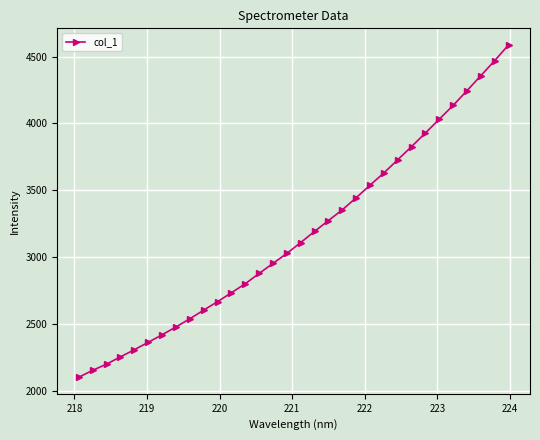

What is the smallest value displayed?

2104.7